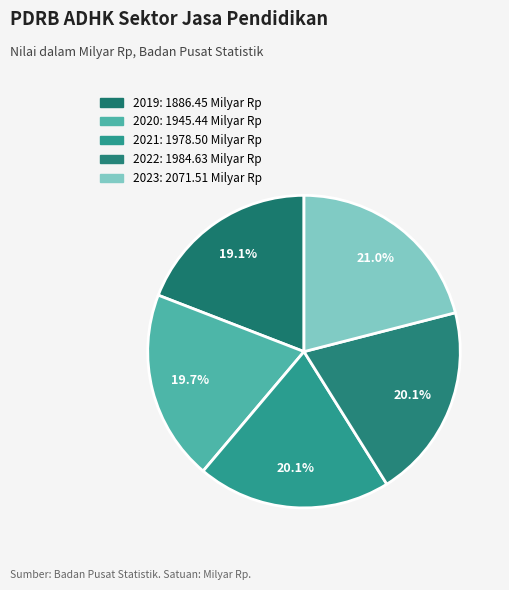

Count the number of slices in the pie.

5